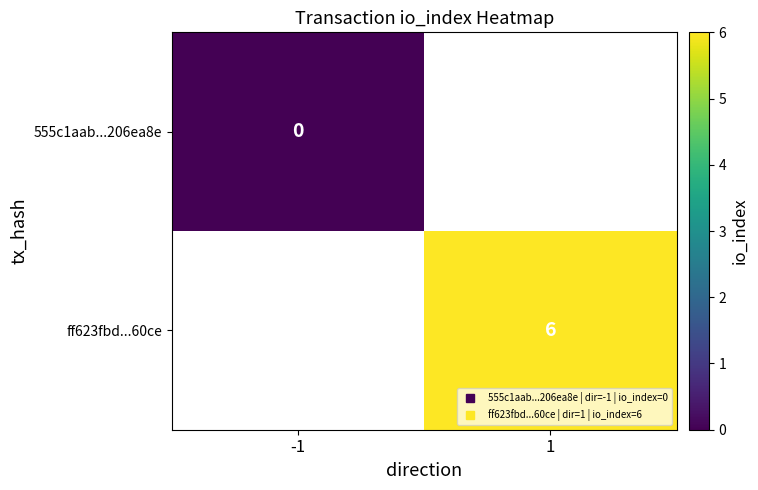

List the series in order of their overall mean, lowest first.

555c1aab...206ea8e, ff623fbd...60ce